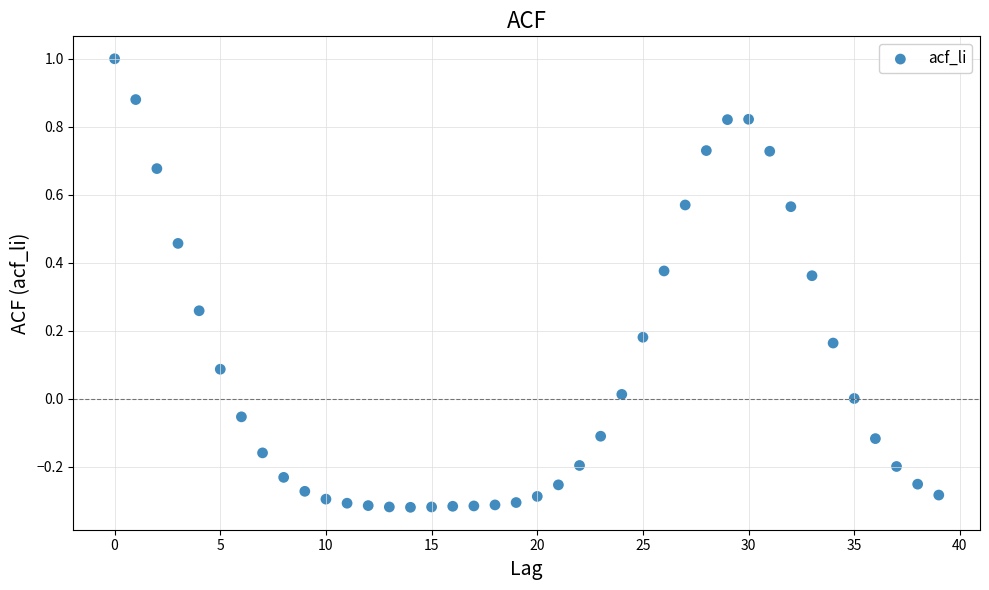

What is the range of Y values (max minus min)?

1.3